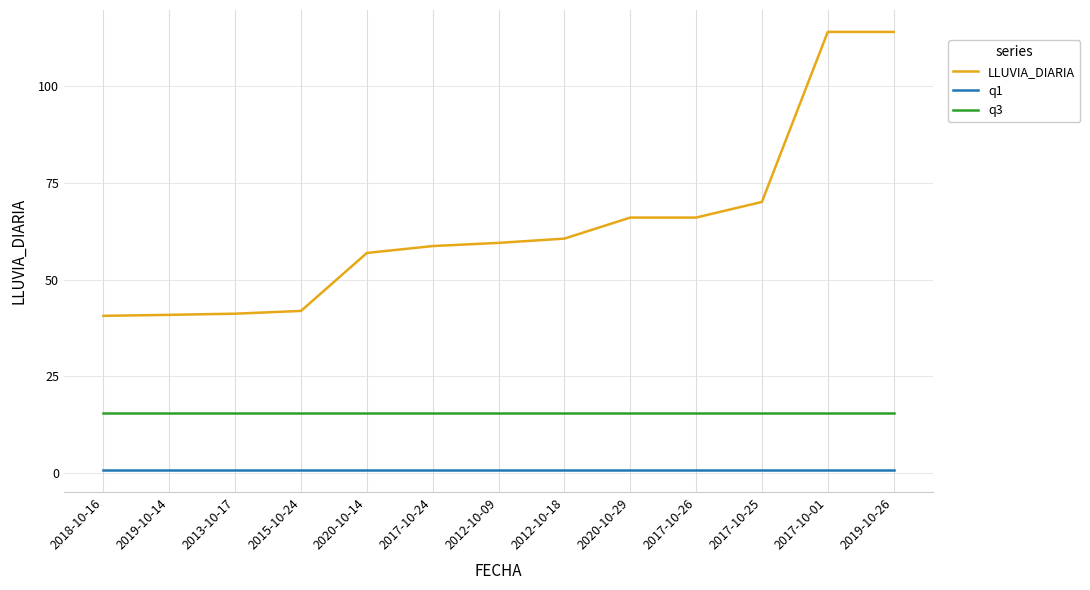

Which series has the largest total across all categories?

LLUVIA_DIARIA